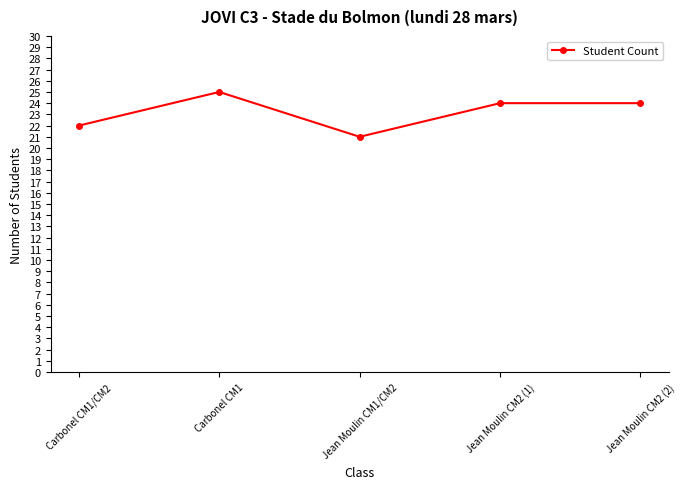

How many values are below 24?

2